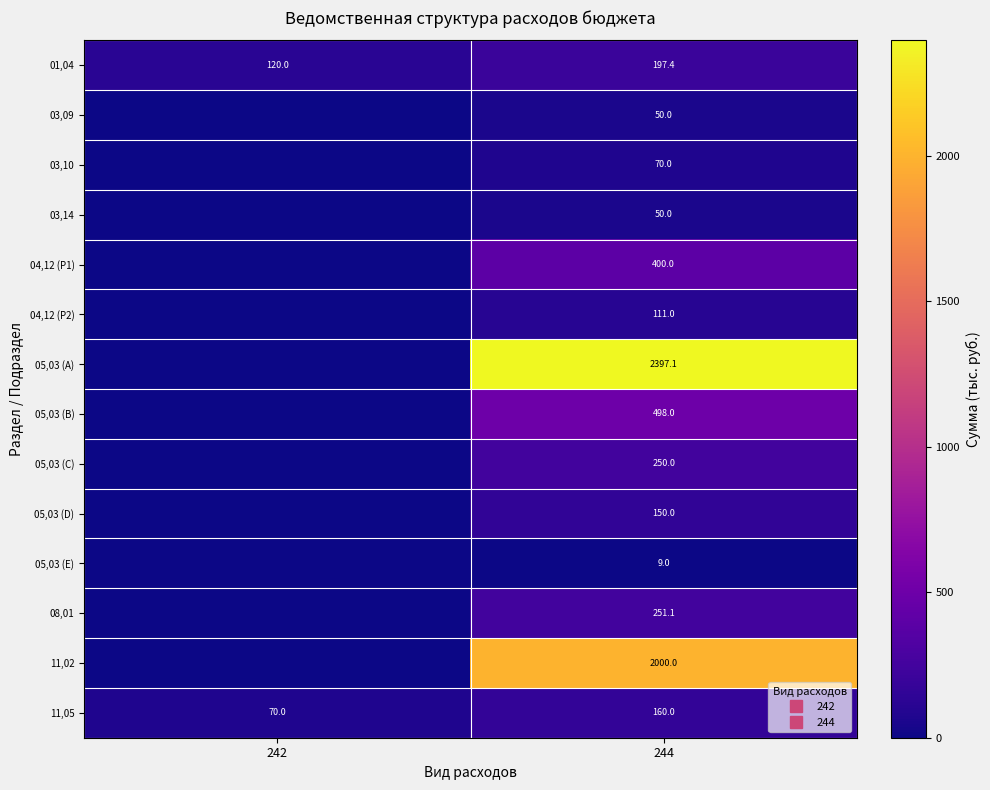

Is it true that 03,10 equals 70.0 at 244?

True